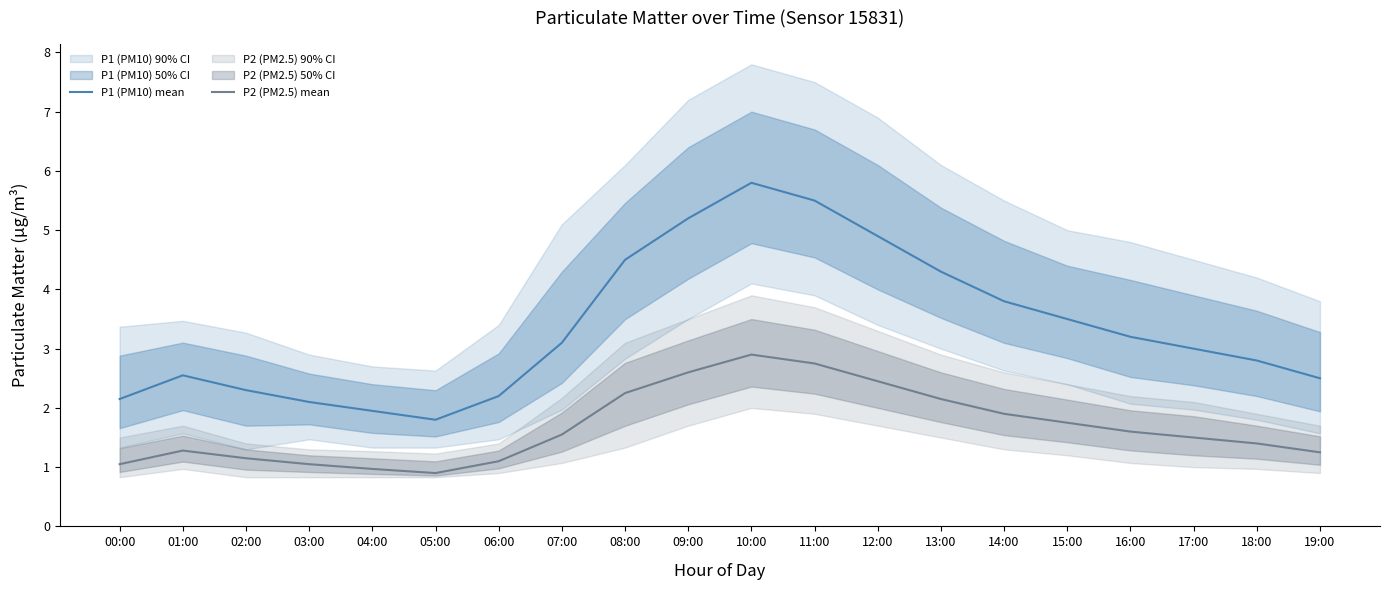

What is the approximate value of P1 (PM10) mean at 08:00?

4.5